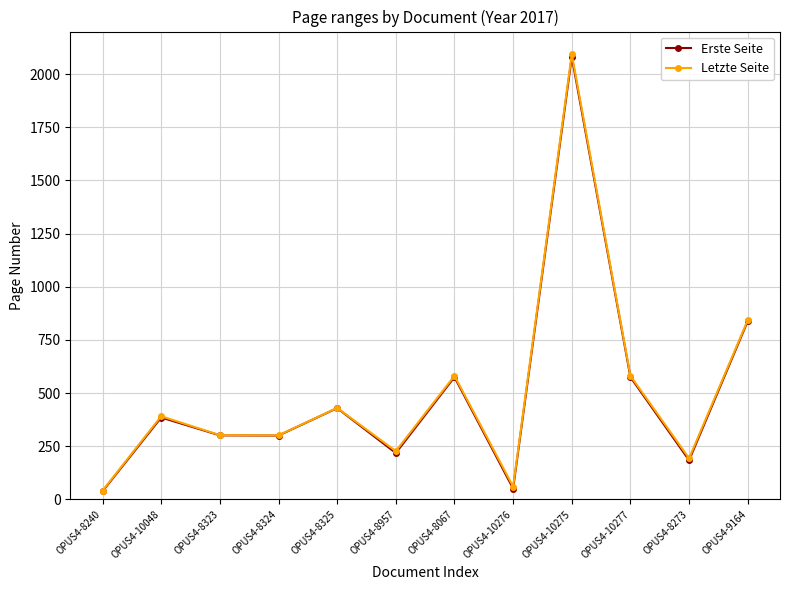

How many data points in Erste Seite are less than 385?

6